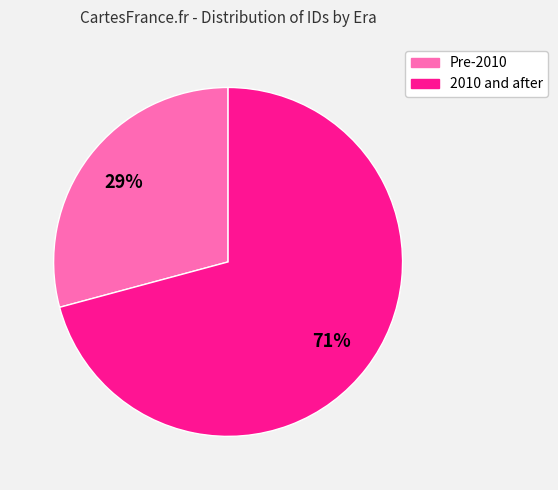

To the nearest percent, what is the average slice percentage?

50%